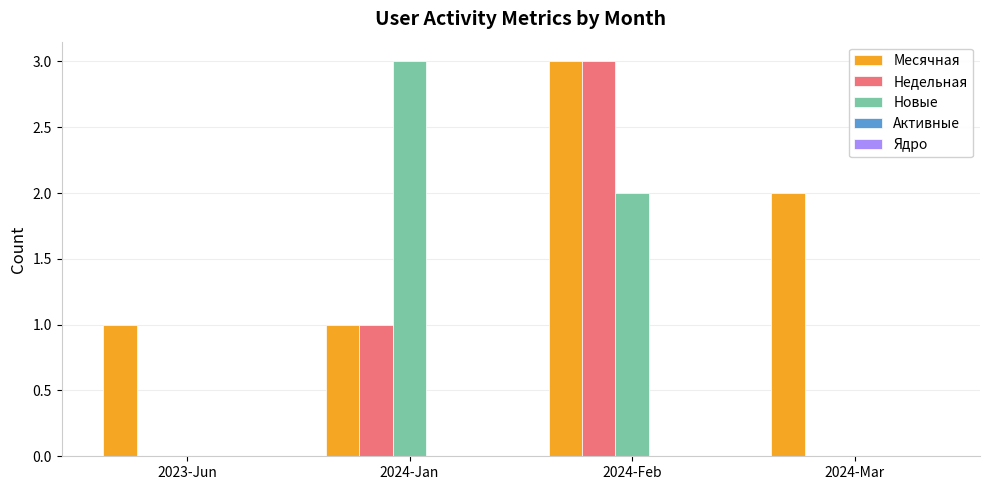

Which series has the largest total across all categories?

Месячная